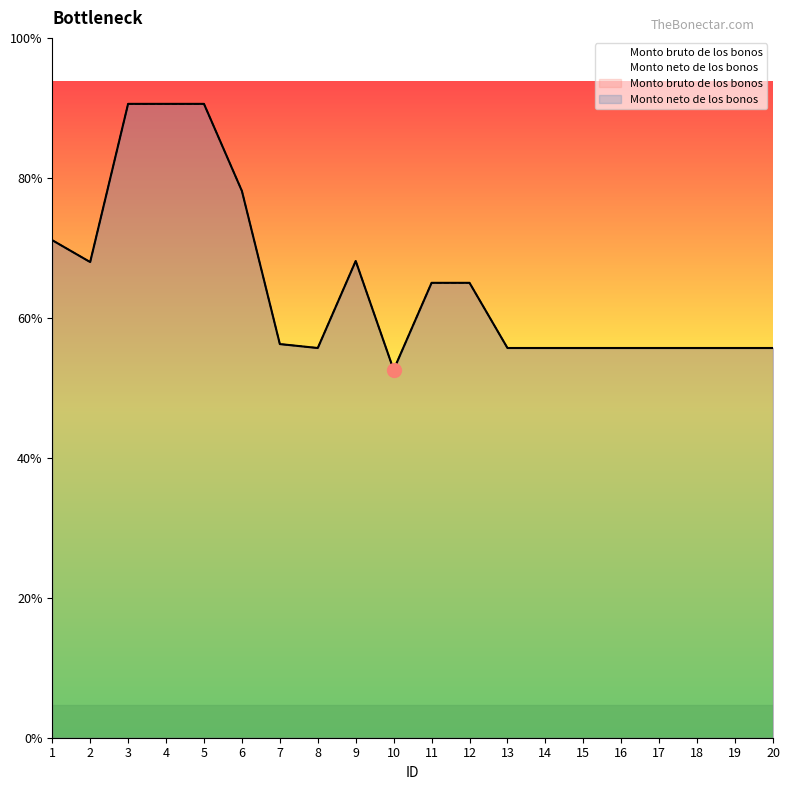

What is the greatest value displayed?

28983